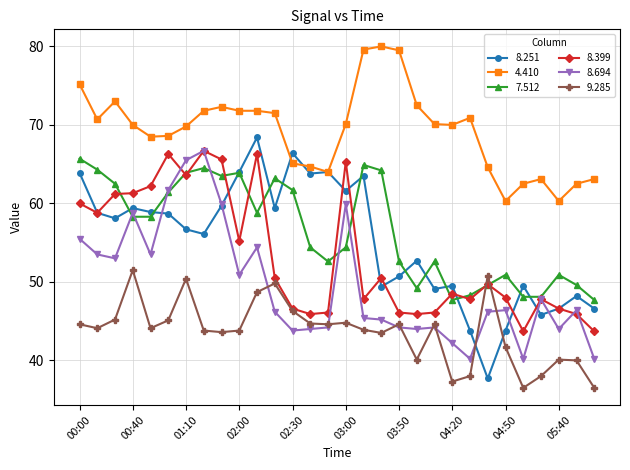

Which series has the largest range (max minus min)?

8.251